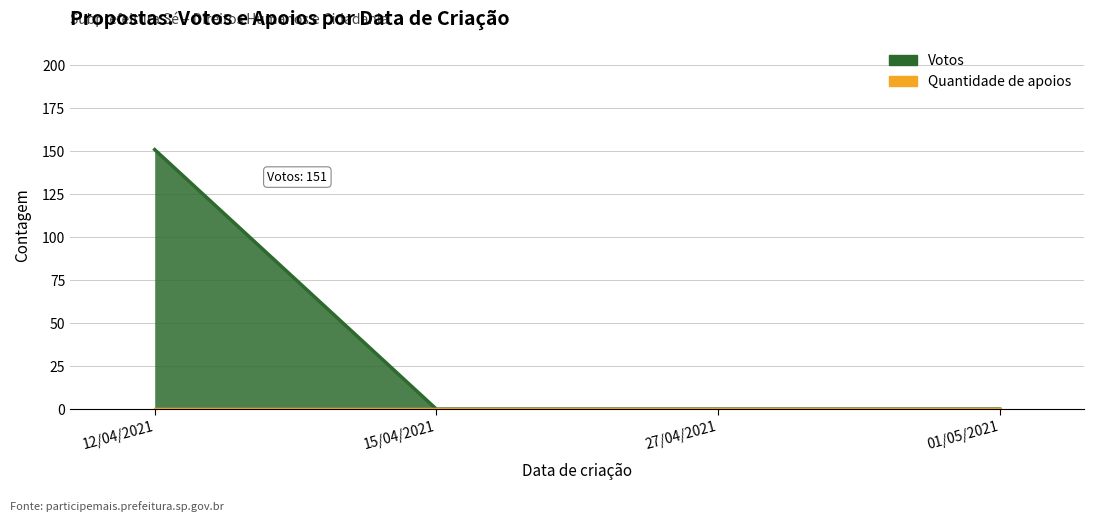

What is the label of the 1st point from the right?

01/05/2021